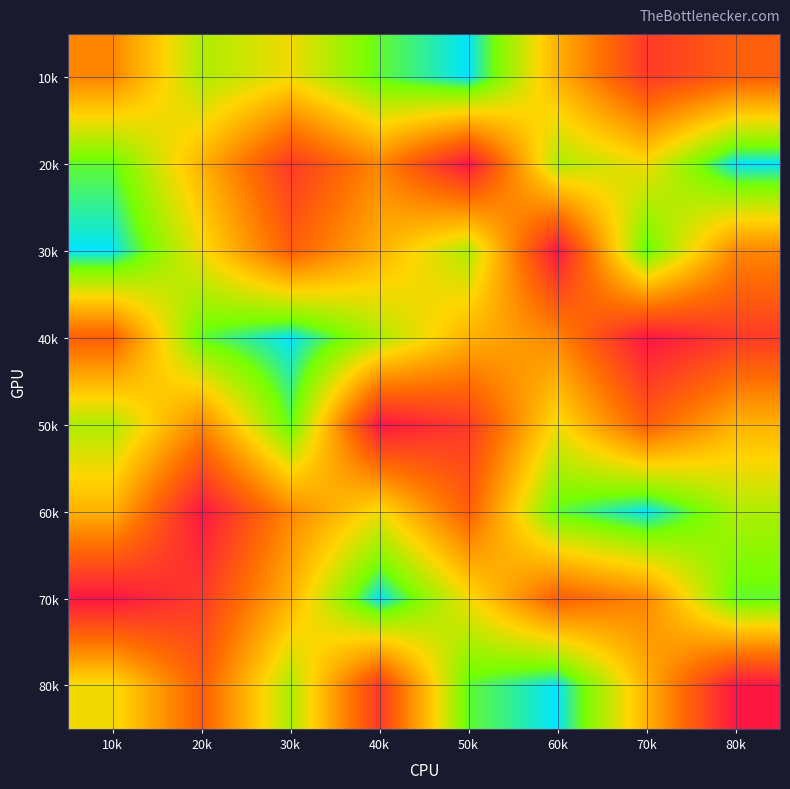

Reading left to right, transcribe all the data shown in this chart.

10k: 10k=4	20k=7	30k=6	40k=8	50k=9	60k=5	70k=2	80k=3
20k: 10k=8	20k=5	30k=2	40k=4	50k=1	60k=7	70k=6	80k=9
30k: 10k=9	20k=6	30k=3	40k=5	50k=7	60k=1	70k=8	80k=4
40k: 10k=3	20k=8	30k=9	40k=7	50k=5	60k=4	70k=1	80k=2
50k: 10k=7	20k=4	30k=8	40k=1	50k=2	60k=6	70k=3	80k=5
60k: 10k=5	20k=1	30k=4	40k=6	50k=3	60k=8	70k=9	80k=7
70k: 10k=1	20k=2	30k=5	40k=9	50k=6	60k=3	70k=4	80k=8
80k: 10k=6	20k=3	30k=7	40k=2	50k=8	60k=9	70k=5	80k=1